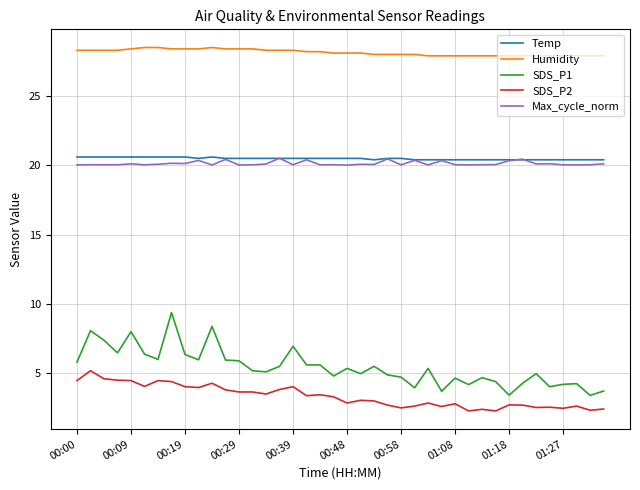

True or false: SDS_P2 and SDS_P1 intersect in this chart.

False